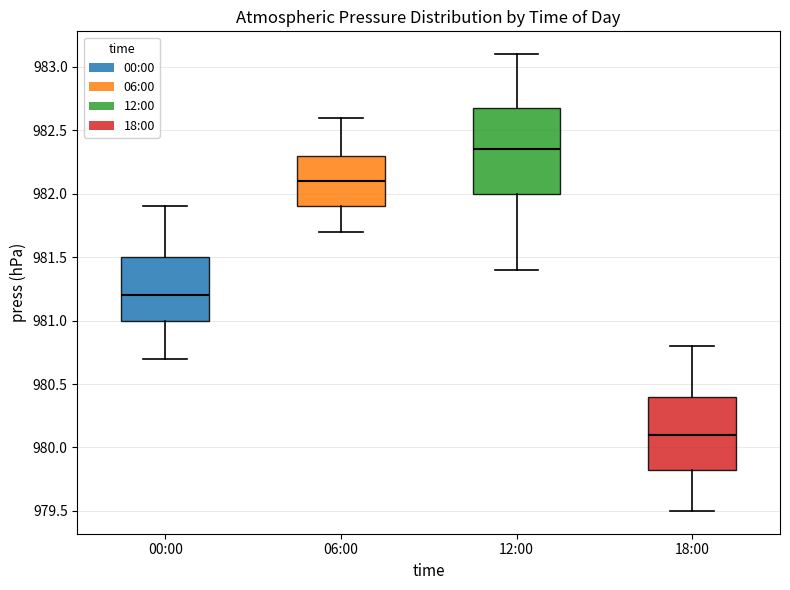

Reading left to right, read every box against the y-axis: the position of its median line, the range the box covers, and the ends of its whiskers. The values are not printed on the chart, so give them approximately, as read against the axis.

00:00: median 981.20, box 981.00 to 981.50, whiskers 980.70 to 981.90
06:00: median 982.10, box 981.90 to 982.30, whiskers 981.70 to 982.60
12:00: median 982.35, box 982.00 to 982.70, whiskers 981.40 to 983.10
18:00: median 980.10, box 979.85 to 980.40, whiskers 979.50 to 980.80